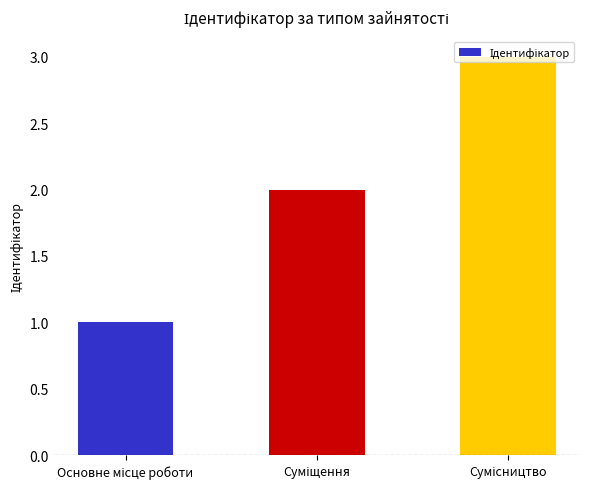

What is the smallest value displayed?

1